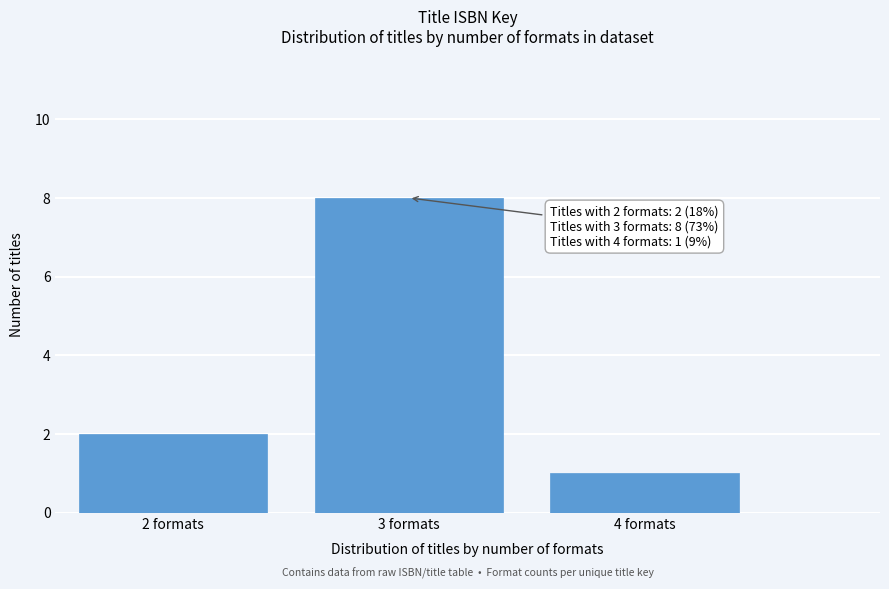

Which range on the x-axis has the tallest bar?

2.5 to 3.5